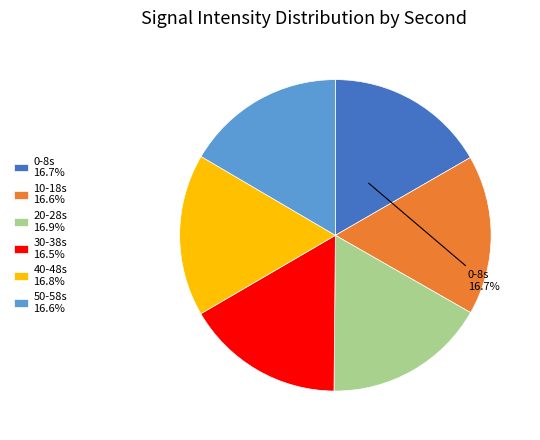

How many segments does this pie chart have?

6